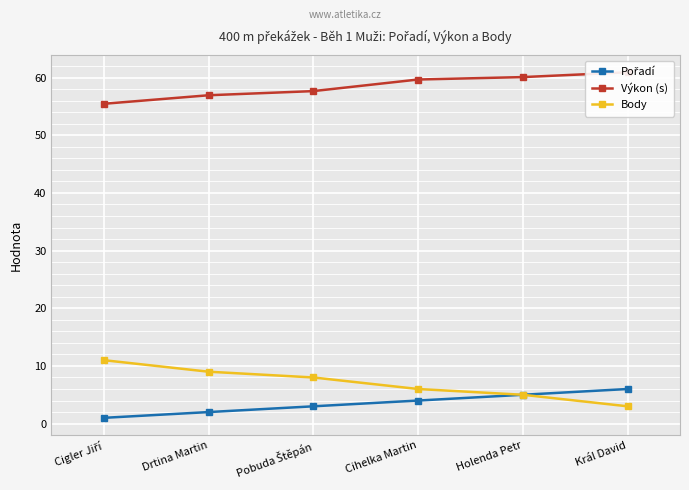

The Body series shows 13.6 at Pobuda Štěpán. True or false?

False